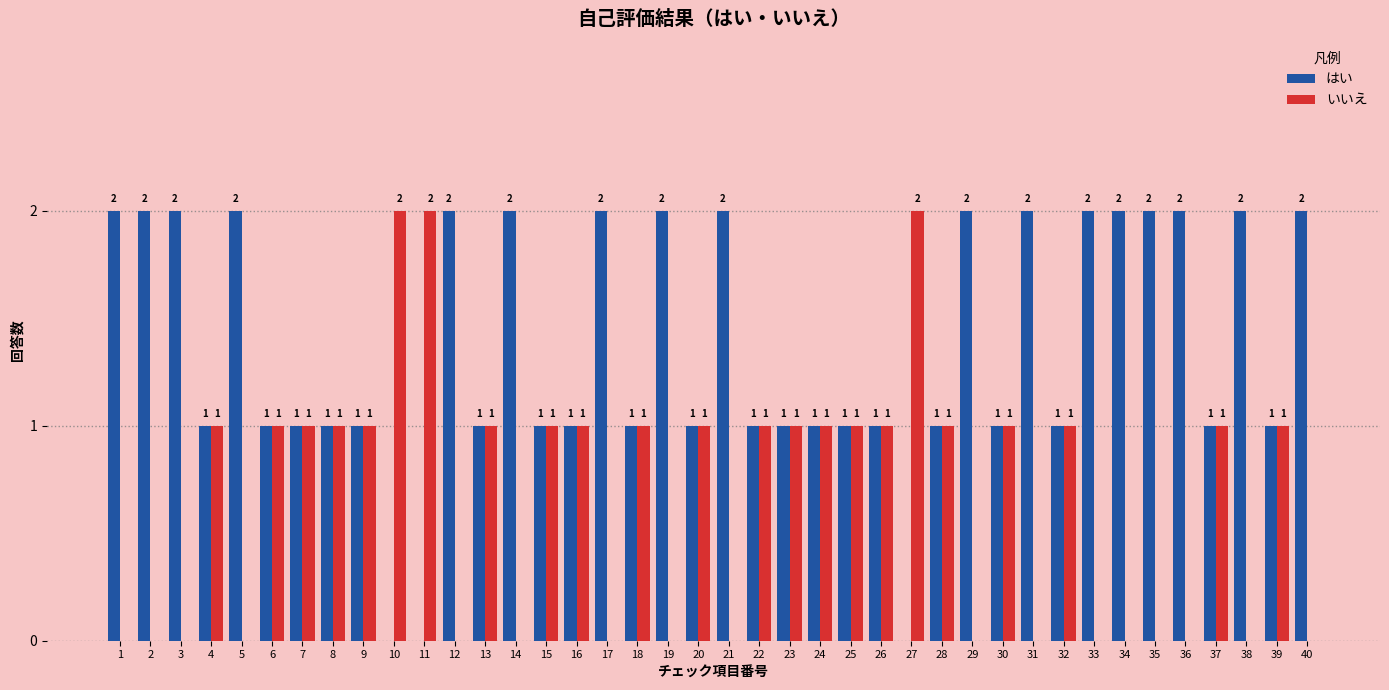

How many いいえ values are between 0 and 1?

37